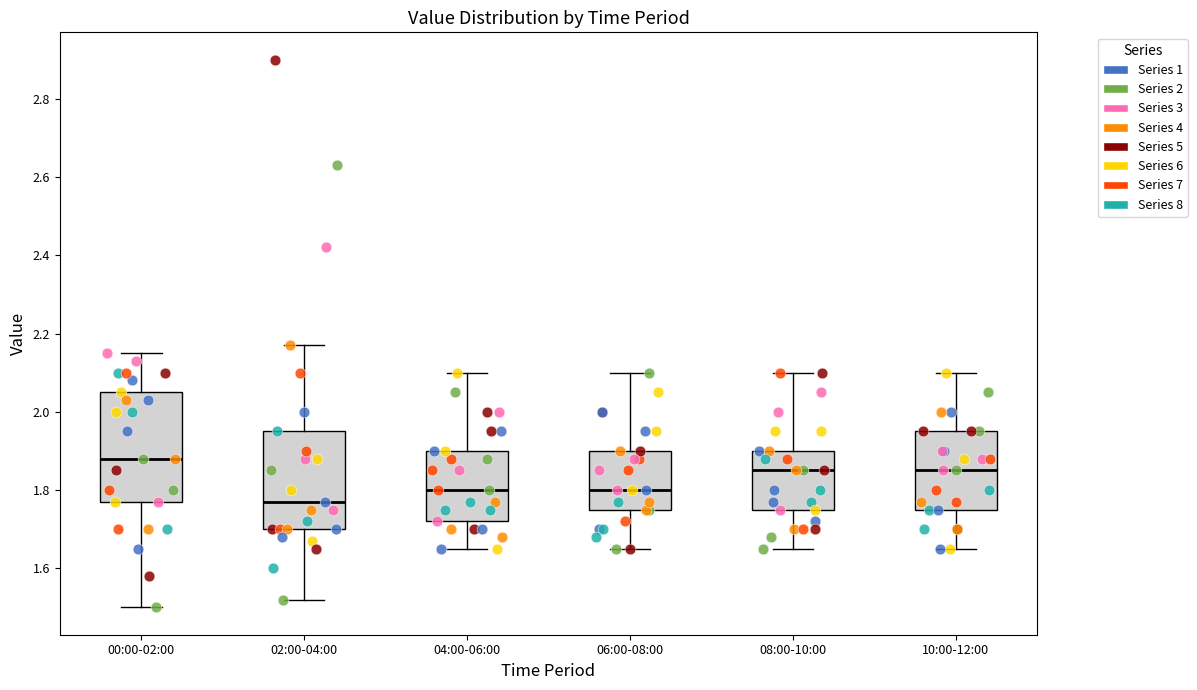

Which box's median line is the lowest?

02:00-04:00